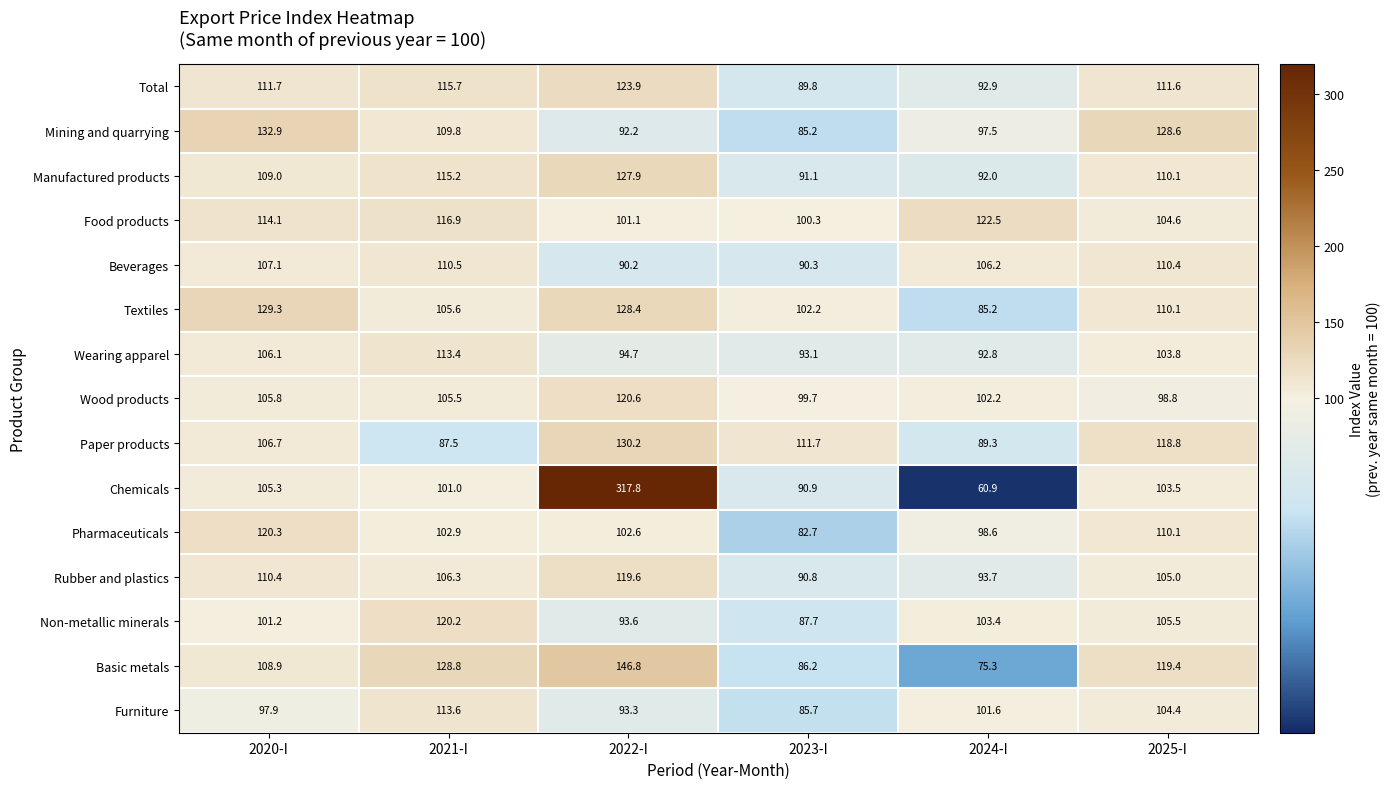

How many series are shown in this chart?

15